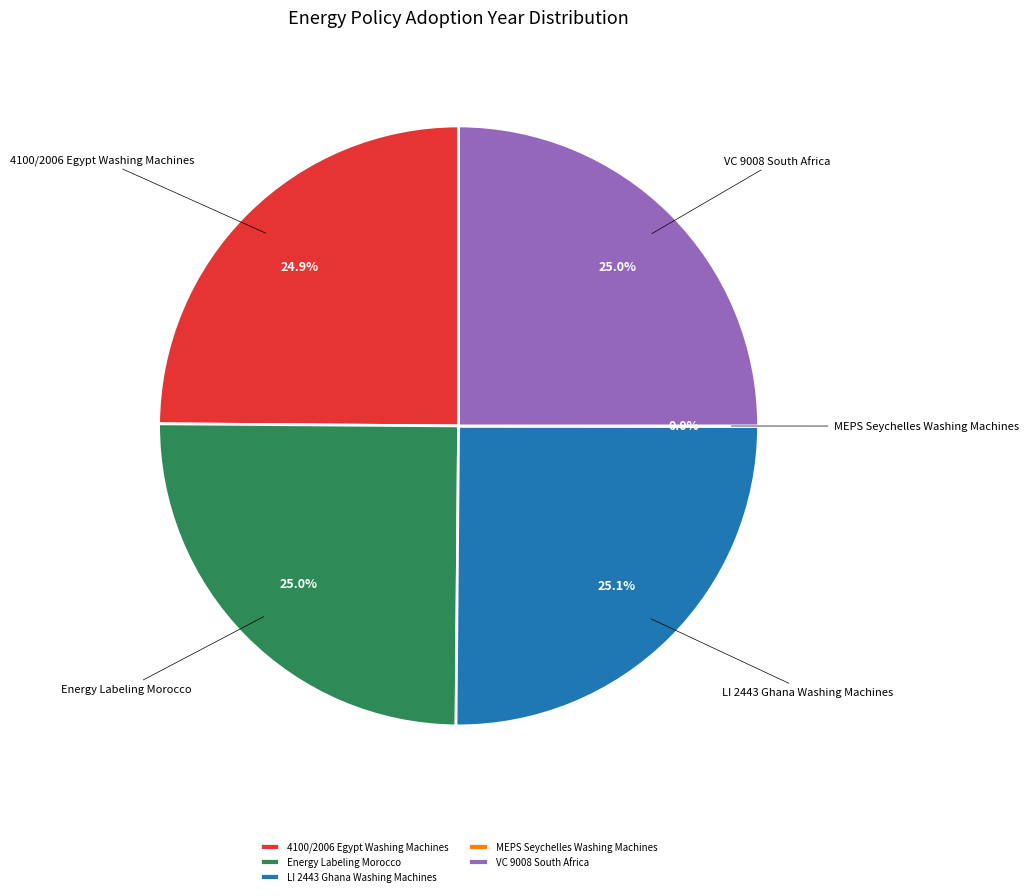

The Energy Labeling Morocco slice represents 25% of the pie. True or false?

True